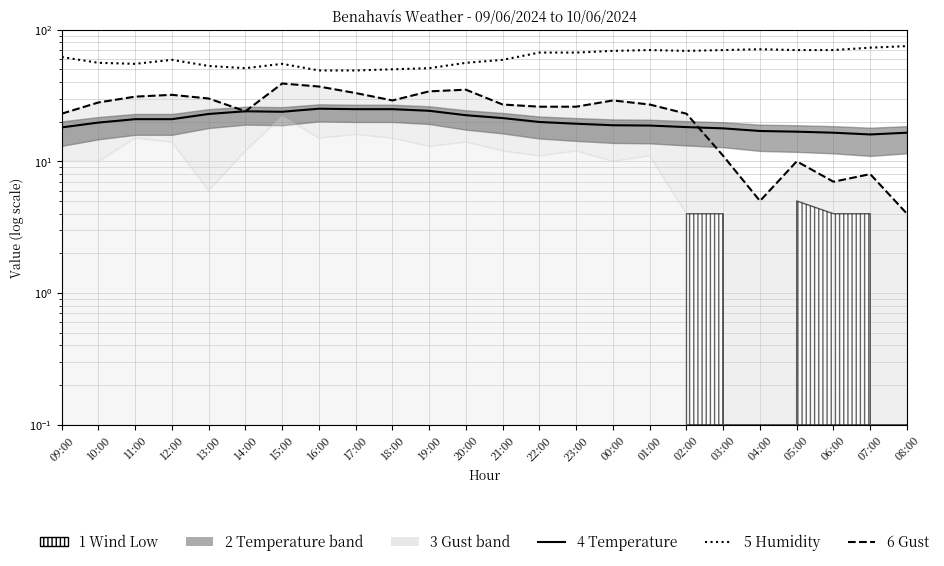

How many interior local peaks does the Gust line (km/h) series have?

6